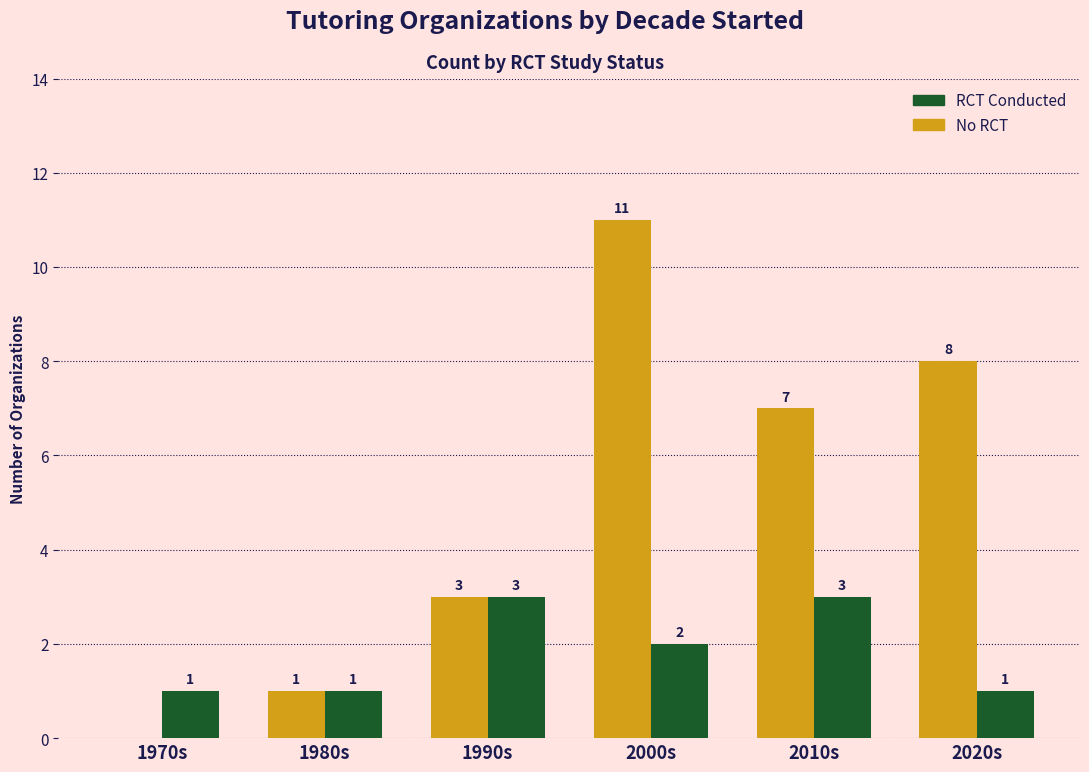

Which series has the widest spread of values?

No RCT